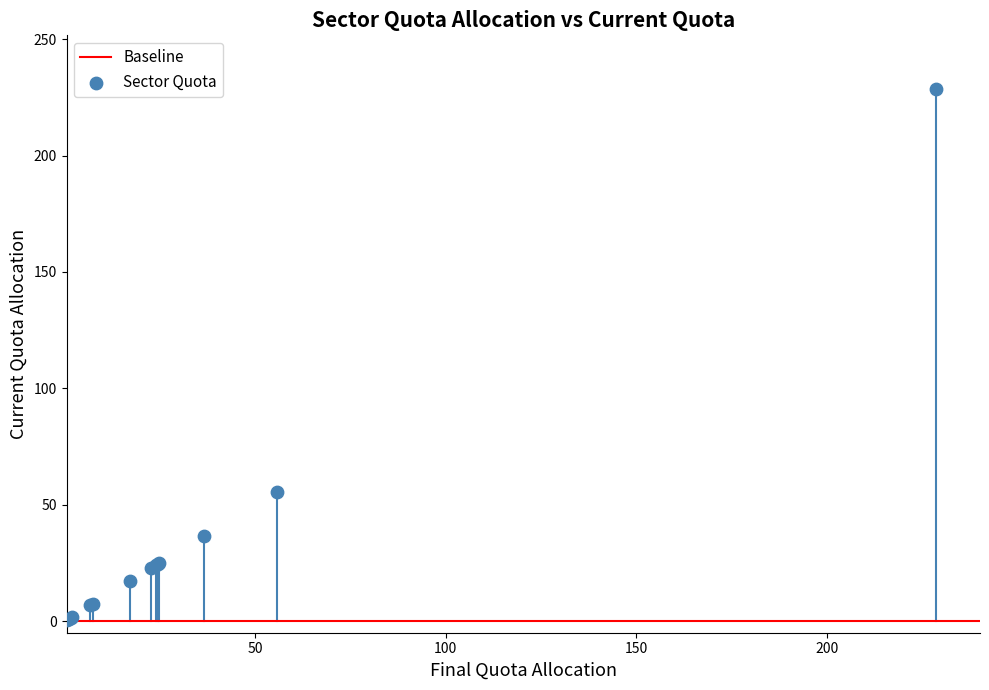

What Y value in the scatter plot is closest to 114?

55.6